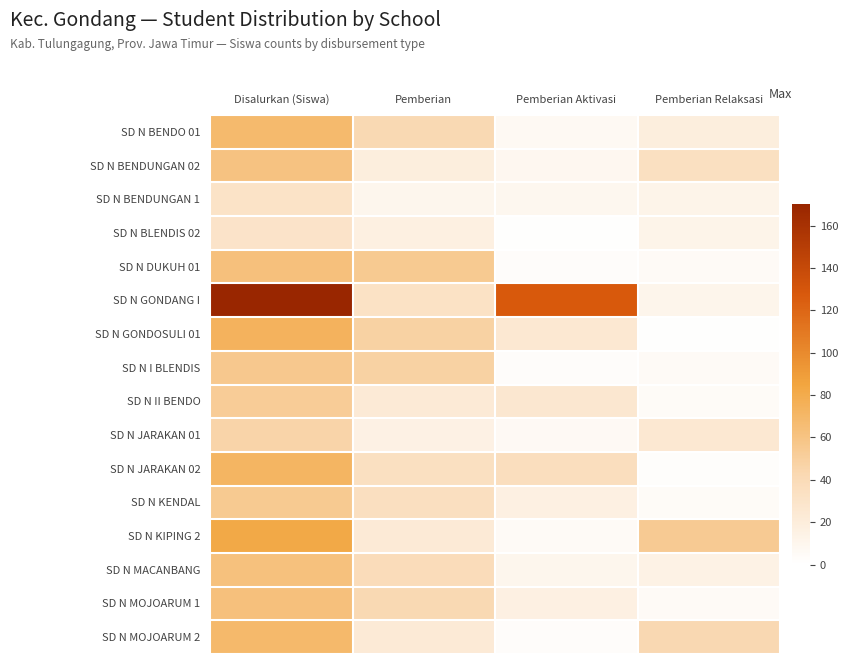

Which series has the largest total across all categories?

SD N GONDANG I